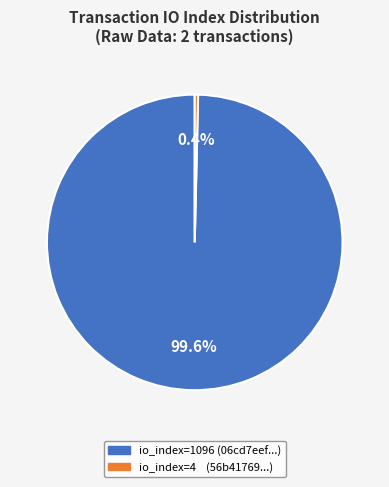

How many segments does this pie chart have?

2